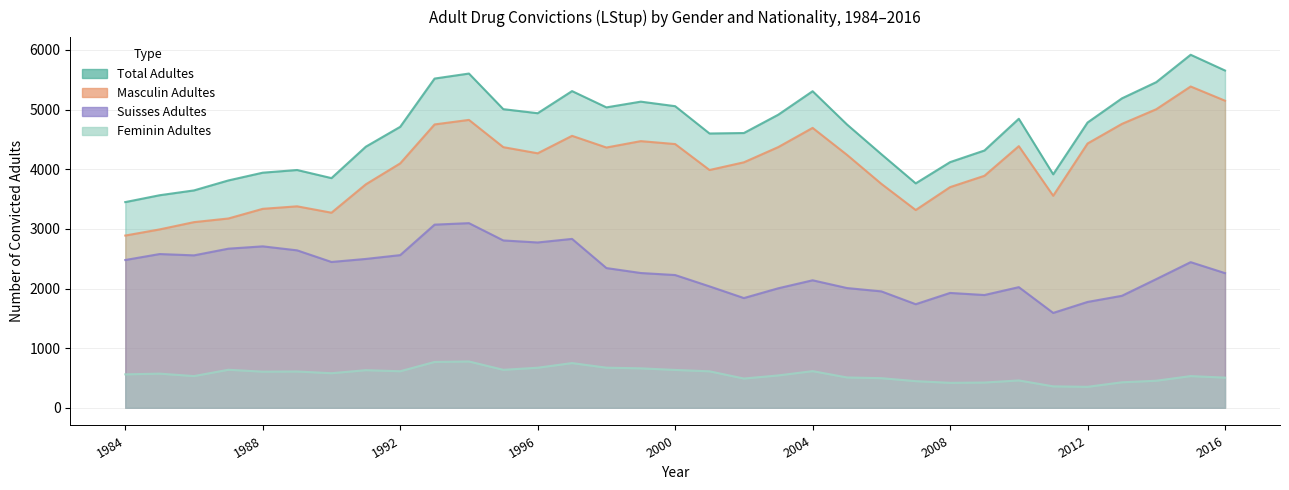

What is the value of the Total Adultes point at the 22nd from the left?

4750